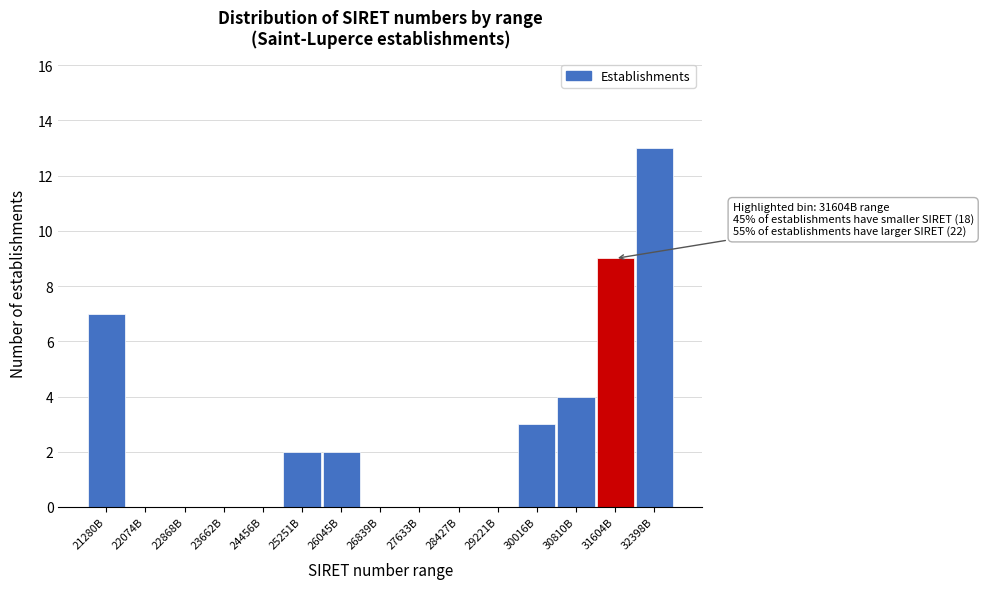

Reading right to left, extract all data points from this chart.

32398B=13	31604B=9	30810B=4	30016B=3	29221B=0	28427B=0	27633B=0	26839B=0	26045B=2	25251B=2	24456B=0	23662B=0	22868B=0	22074B=0	21280B=7